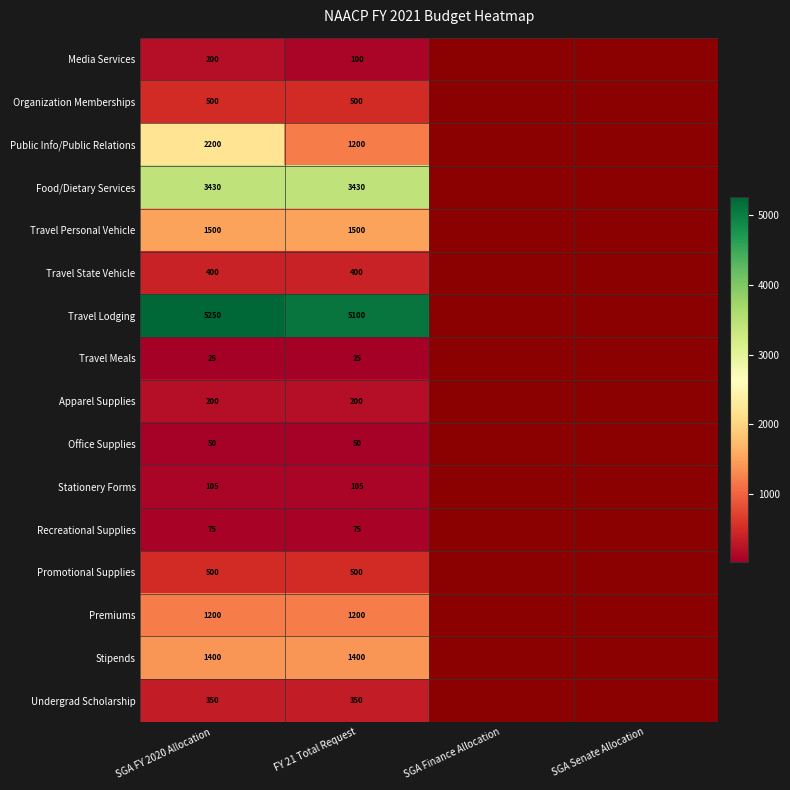

Is it true that Travel Lodging equals 1393 at SGA FY 2020 Allocation?

False